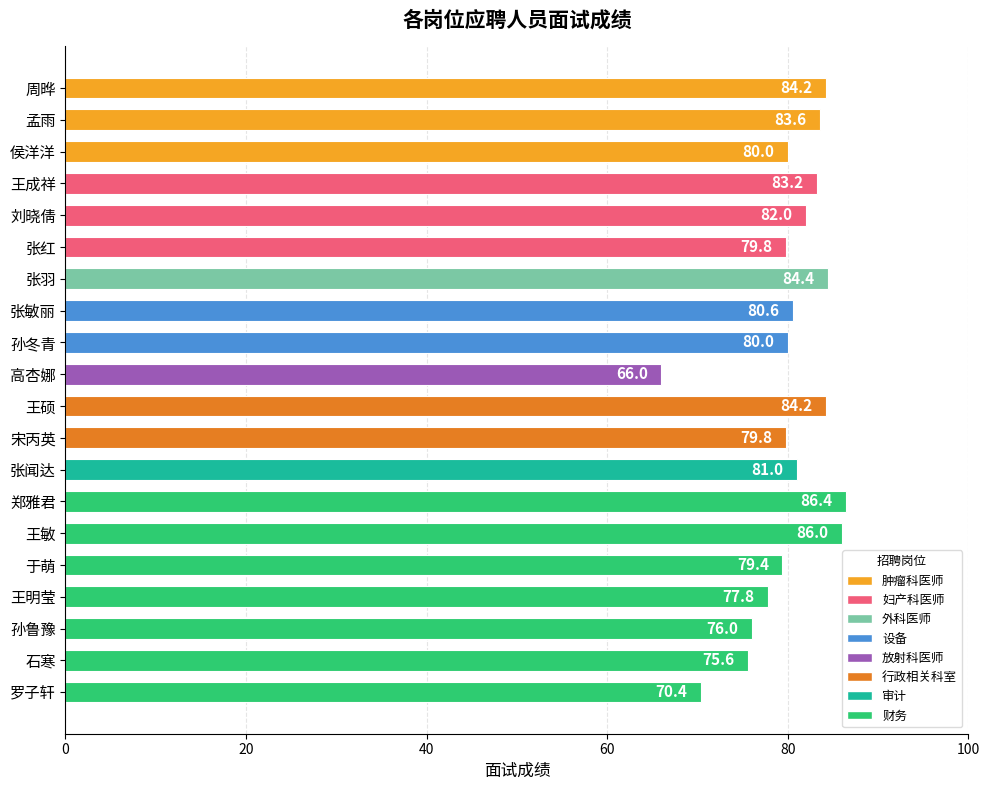

True or false: the data shows 80.0 at 侯洋洋.

True